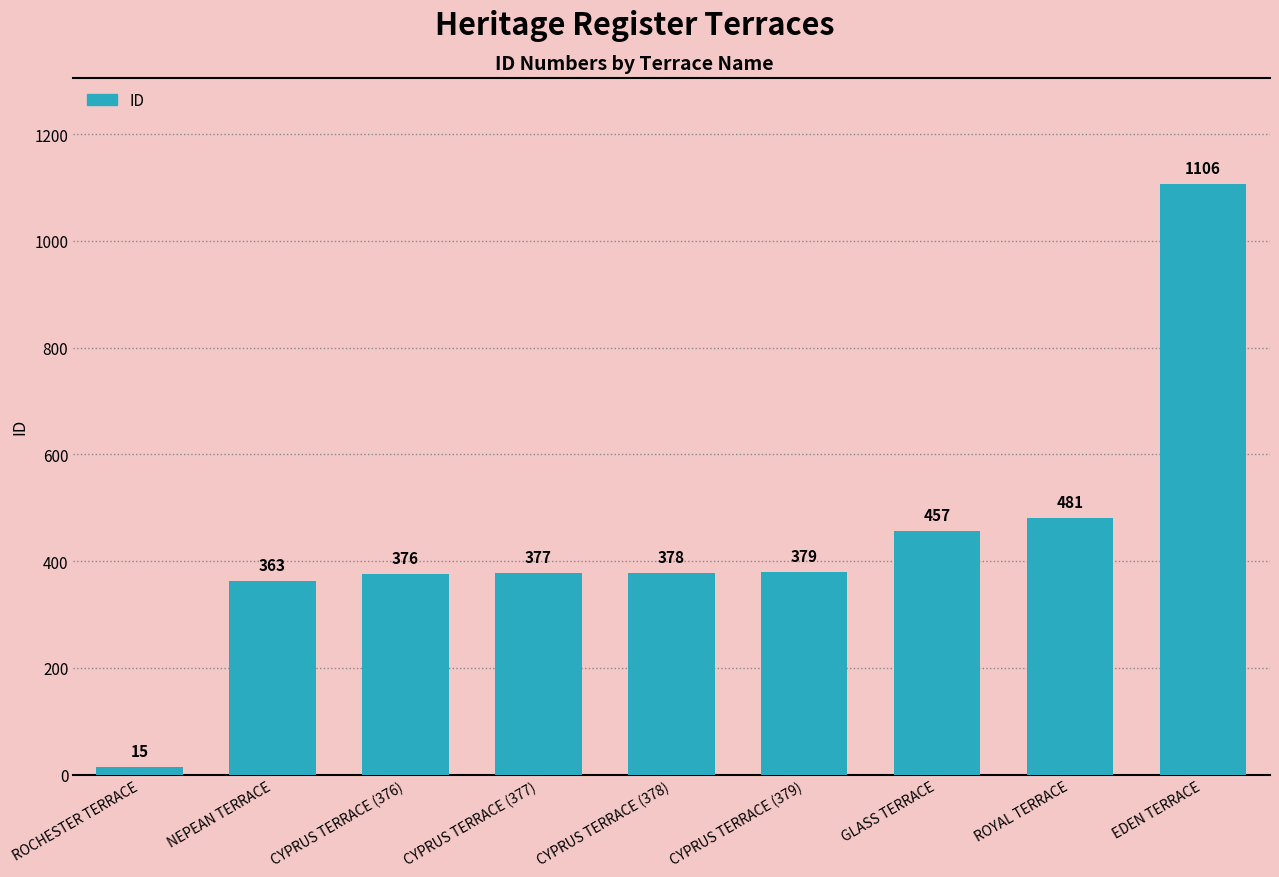

List the labels in order of value, smallest first.

ROCHESTER TERRACE, NEPEAN TERRACE, CYPRUS TERRACE (376), CYPRUS TERRACE (377), CYPRUS TERRACE (378), CYPRUS TERRACE (379), GLASS TERRACE, ROYAL TERRACE, EDEN TERRACE